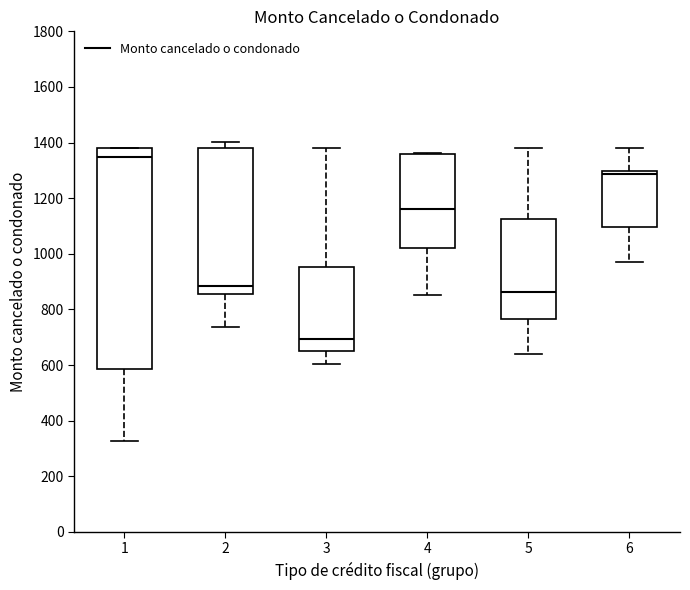

Reading left to right, read every box against the y-axis: the position of its median line, the range the box covers, and the ends of its whiskers. The values are not printed on the chart, so give them approximately, as read against the axis.

1: median 1340, box 580 to 1380, whiskers 320 to 1380
2: median 880, box 860 to 1380, whiskers 740 to 1400
3: median 700, box 660 to 960, whiskers 600 to 1380
4: median 1160, box 1020 to 1360, whiskers 860 to 1360
5: median 860, box 760 to 1120, whiskers 640 to 1380
6: median 1280, box 1100 to 1300, whiskers 960 to 1380